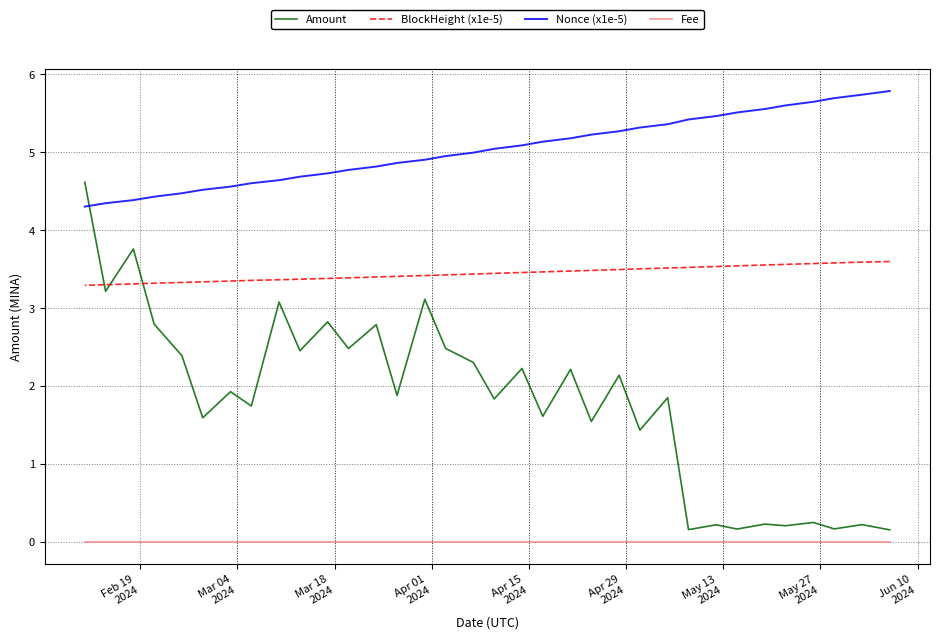

At which label is Fee closest to 0?

Feb 19
2024